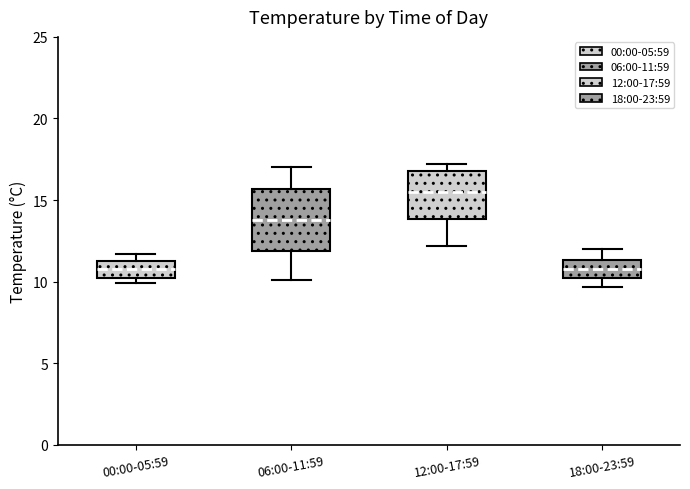

Where is the upper edge of the box for 00:00-05:59 on the y-axis? The values are not printed on the chart, so give them approximately, as read against the axis.

11.5